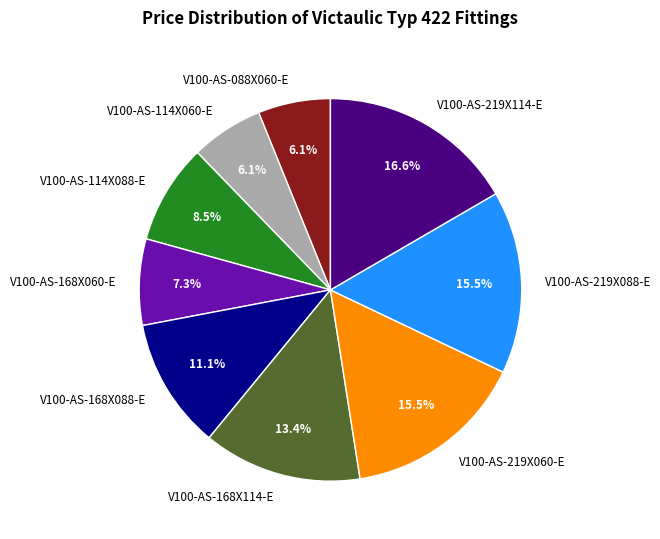

What is the total percentage of V100-AS-168X114-E and V100-AS-114X060-E?

19.5%